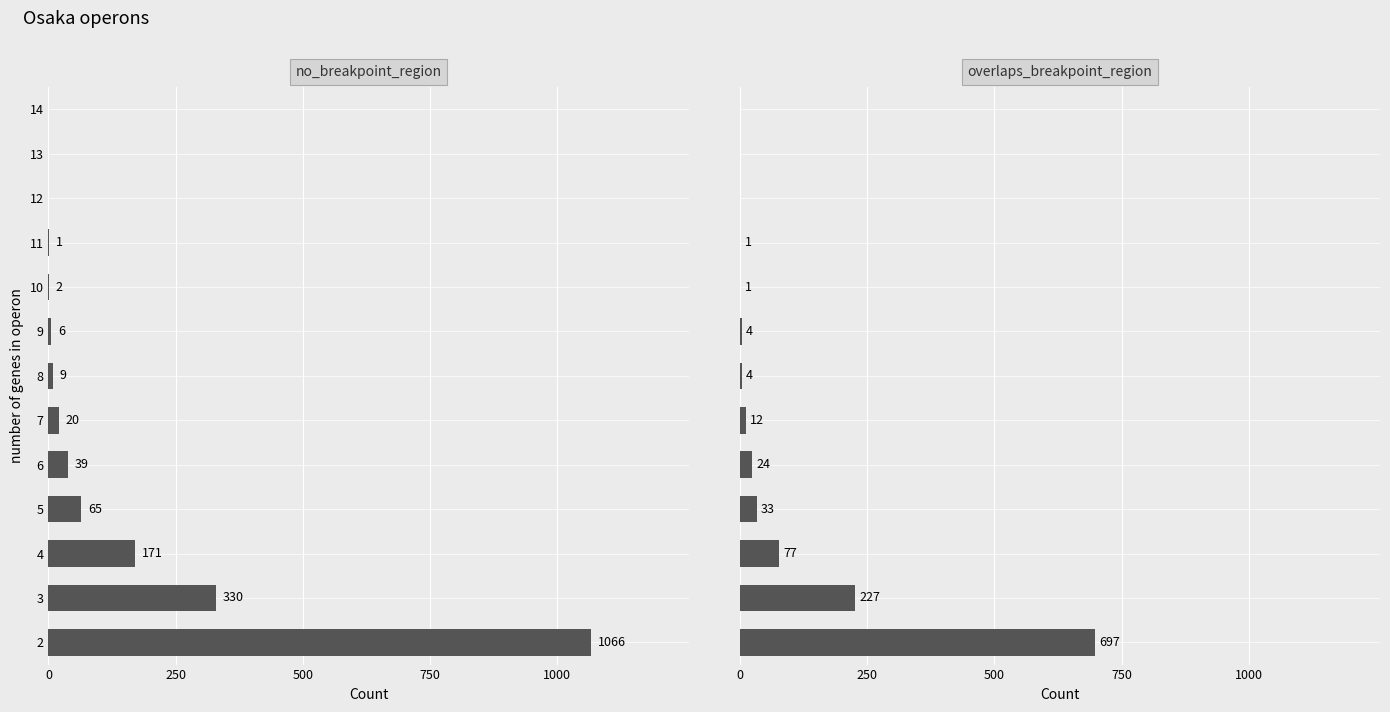

What is the difference between the maximum and second lowest values in the overlaps_breakpoint_region series?

697